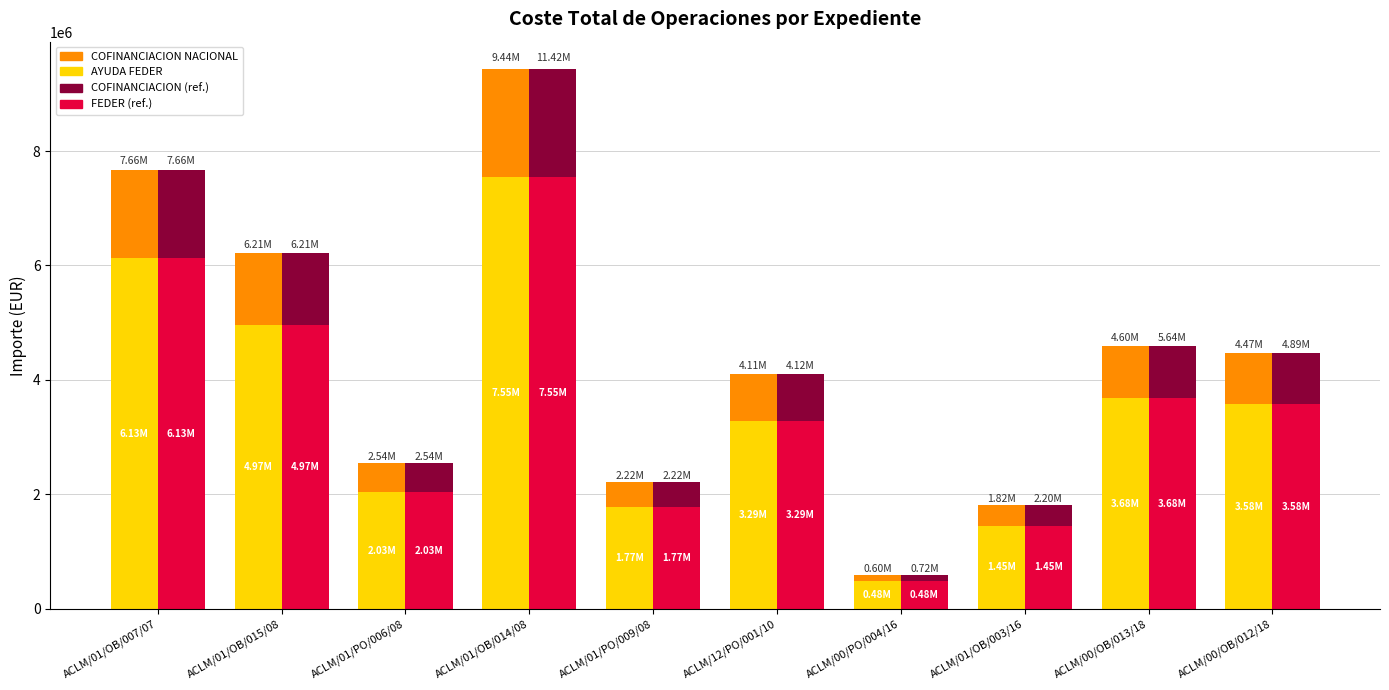

The COFINANCIACION NACIONAL series shows 443092.8 at ACLM/01/PO/009/08. True or false?

True